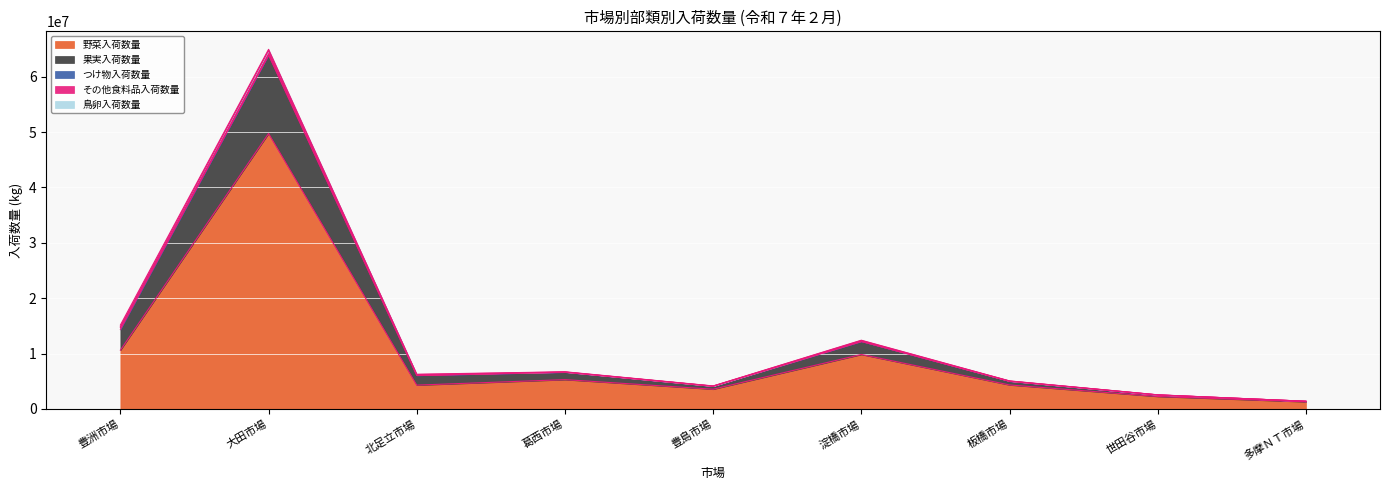

Where does the その他食料品入荷数量 series first go above 6206857?

豊洲市場